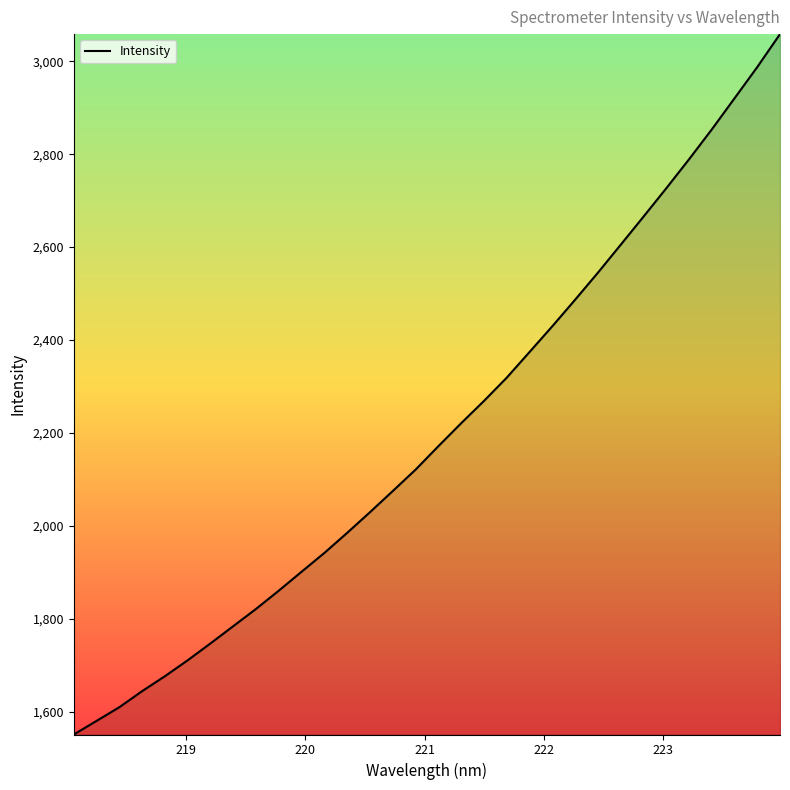

What is the sum of all values?

70461.7